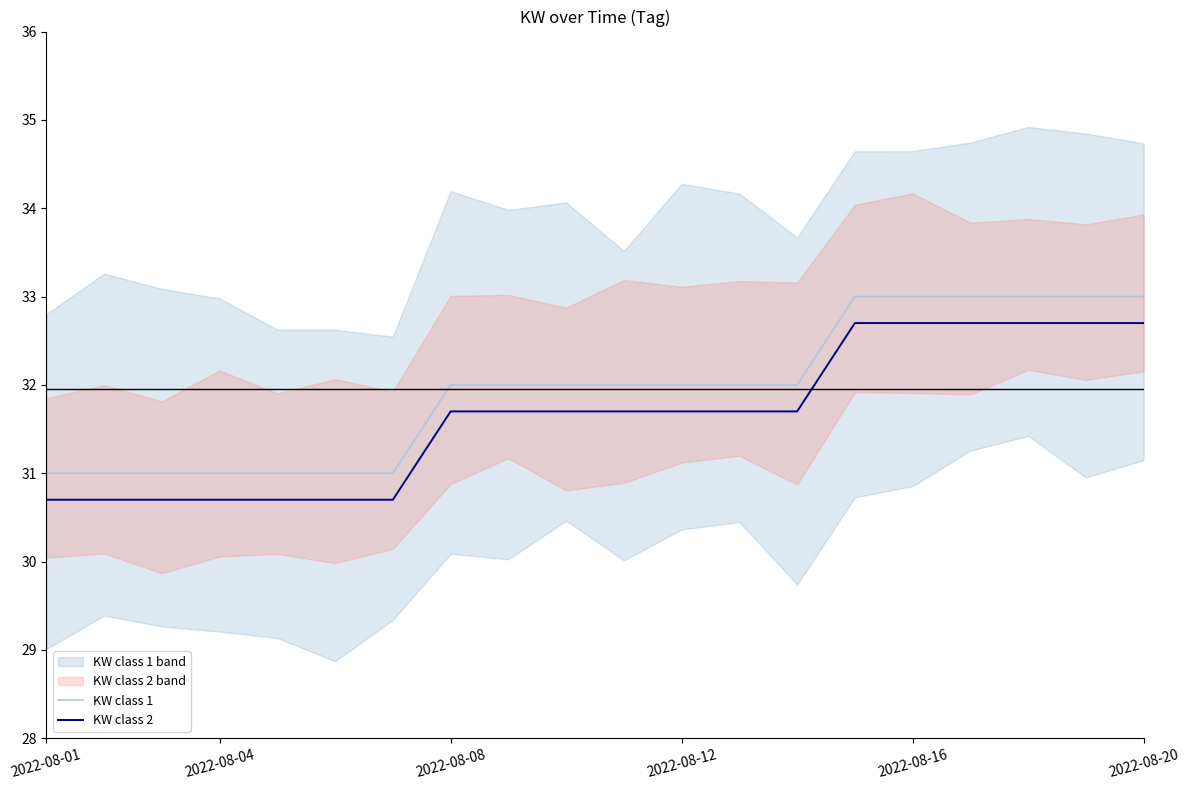

Rank the series by their maximum value, from highest to lowest.

KW class 1, KW class 2